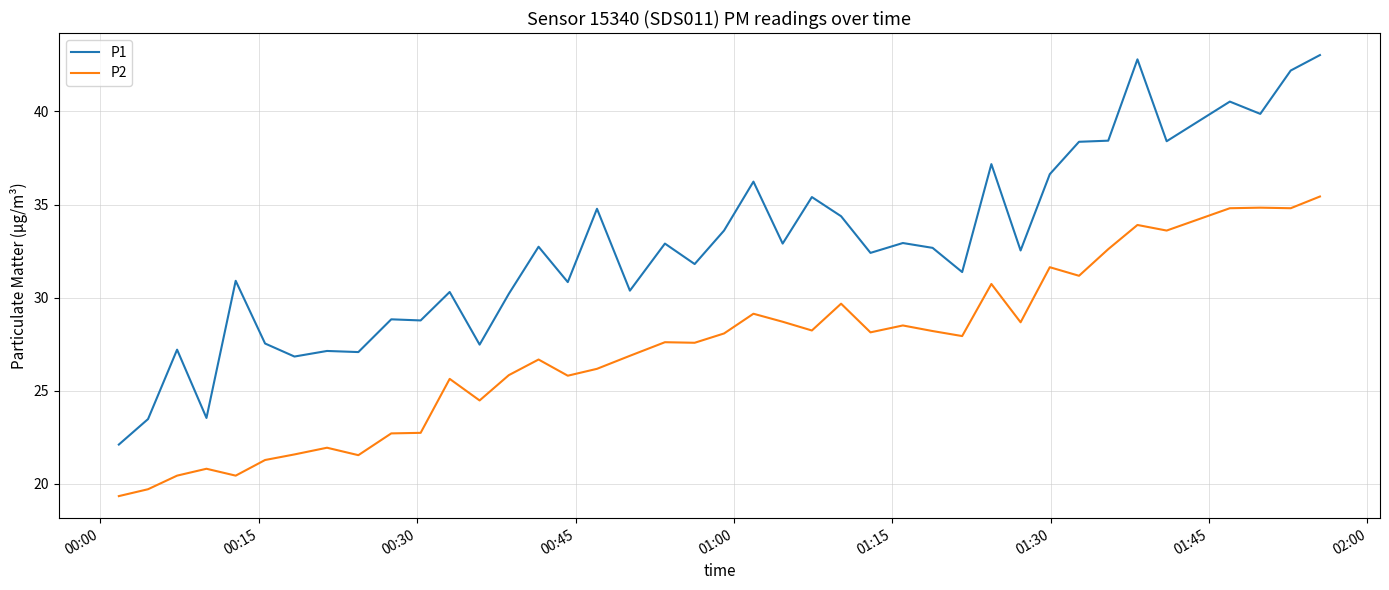

Which series has the largest total across all categories?

P1